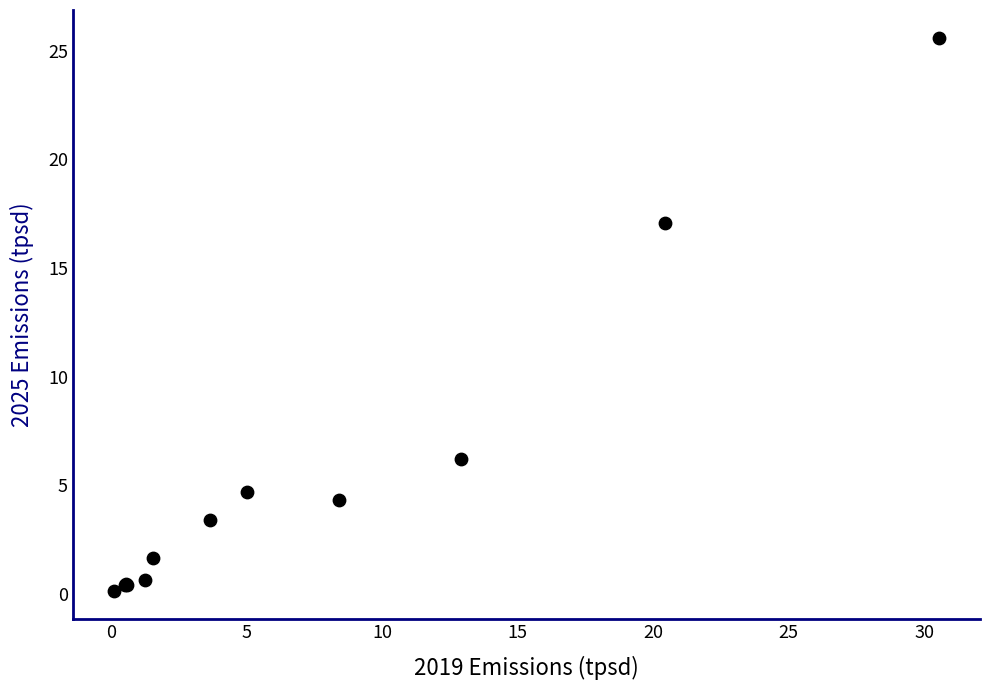

What Y value in the scatter plot is closest to 12?

17.1